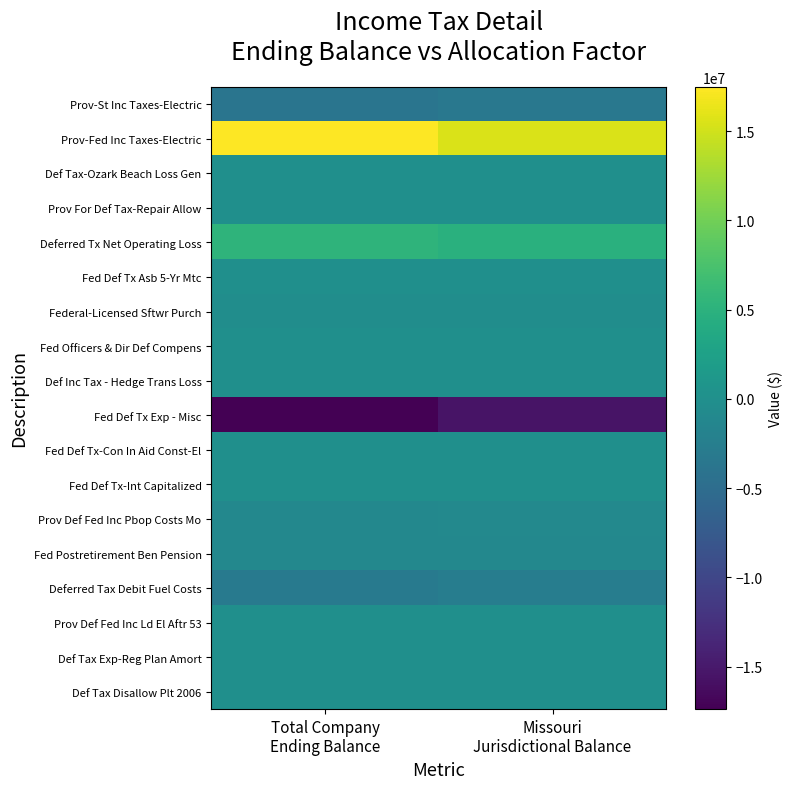

Reading right to left, what are all the values shown in this chart?

Prov-St Inc Taxes-Electric: Missouri
Jurisdictional Balance=-3409044.4	Total Company
Ending Balance=-3851560.3
Prov-Fed Inc Taxes-Electric: Missouri
Jurisdictional Balance=15474791.1	Total Company
Ending Balance=17483518.5
Def Tax-Ozark Beach Loss Gen: Missouri
Jurisdictional Balance=-31961.0	Total Company
Ending Balance=-35656.5
Prov For Def Tax-Repair Allow: Missouri
Jurisdictional Balance=-0.2	Total Company
Ending Balance=-0.2
Deferred Tx Net Operating Loss: Missouri
Jurisdictional Balance=4720931.1	Total Company
Ending Balance=5266781.5
Fed Def Tx Asb 5-Yr Mtc: Missouri
Jurisdictional Balance=-26267.8	Total Company
Ending Balance=-29305.0
Federal-Licensed Sftwr Purch: Missouri
Jurisdictional Balance=-270320.5	Total Company
Ending Balance=-301575.9
Fed Officers & Dir Def Compens: Missouri
Jurisdictional Balance=0.1	Total Company
Ending Balance=0.1
Def Inc Tax - Hedge Trans Loss: Missouri
Jurisdictional Balance=25167.8	Total Company
Ending Balance=28077.8
Fed Def Tx Exp - Misc: Missouri
Jurisdictional Balance=-15578798.0	Total Company
Ending Balance=-17380072.3
Fed Def Tx-Con In Aid Const-El: Missouri
Jurisdictional Balance=-15598.1	Total Company
Ending Balance=-17401.6
Fed Def Tx-Int Capitalized: Missouri
Jurisdictional Balance=-13988.7	Total Company
Ending Balance=-15606.1
Prov Def Fed Inc Pbop Costs Mo: Missouri
Jurisdictional Balance=-1018552.5	Total Company
Ending Balance=-1136321.0
Fed Postretirement Ben Pension: Missouri
Jurisdictional Balance=-1040371.0	Total Company
Ending Balance=-1160662.3
Deferred Tax Debit Fuel Costs: Missouri
Jurisdictional Balance=-2662727.3	Total Company
Ending Balance=-2970601.0
Prov Def Fed Inc Ld El Aftr 53: Missouri
Jurisdictional Balance=-48331.6	Total Company
Ending Balance=-53919.9
Def Tax Exp-Reg Plan Amort: Missouri
Jurisdictional Balance=-21407.3	Total Company
Ending Balance=-21407.3
Def Tax Disallow Plt 2006: Missouri
Jurisdictional Balance=-2165.4	Total Company
Ending Balance=-2415.7